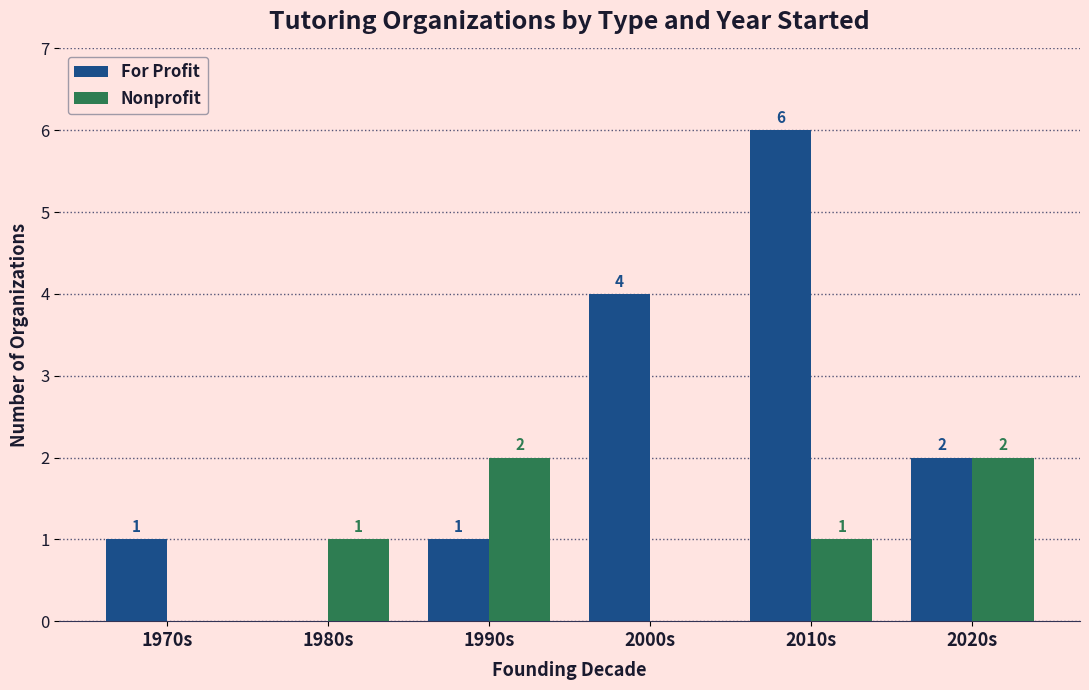

Reading left to right, transcribe all the data shown in this chart.

For Profit: 1	0	1	4	6	2
Nonprofit: 0	1	2	0	1	2